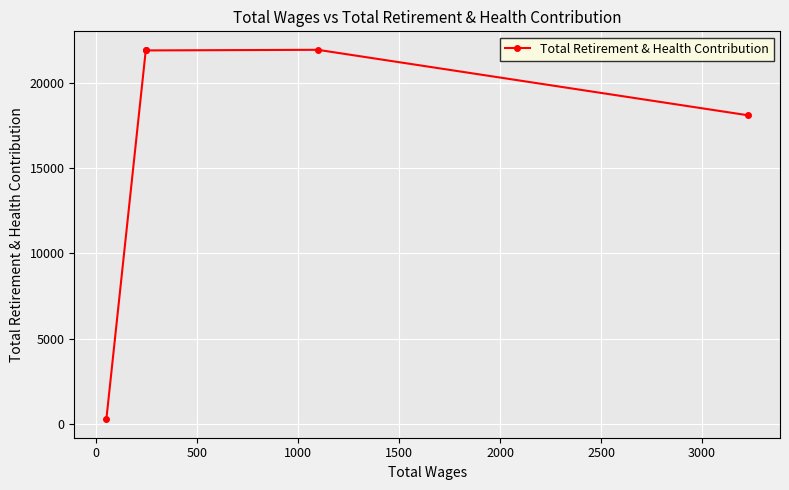

What is the greatest value displayed?

21961